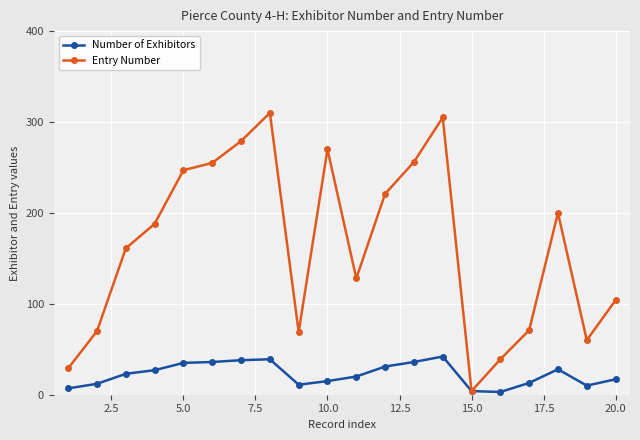

What is the greatest value displayed?

310